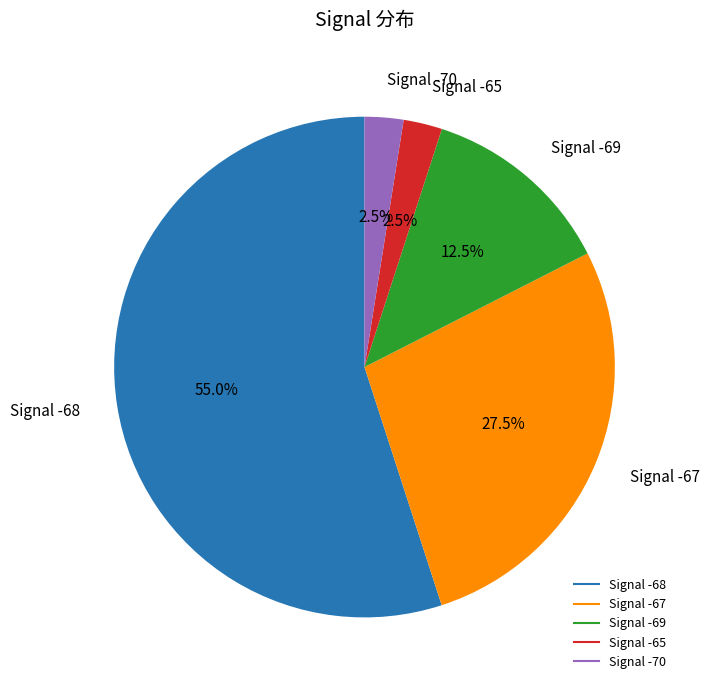

Is there any slice that represents more than half of the pie?

Yes